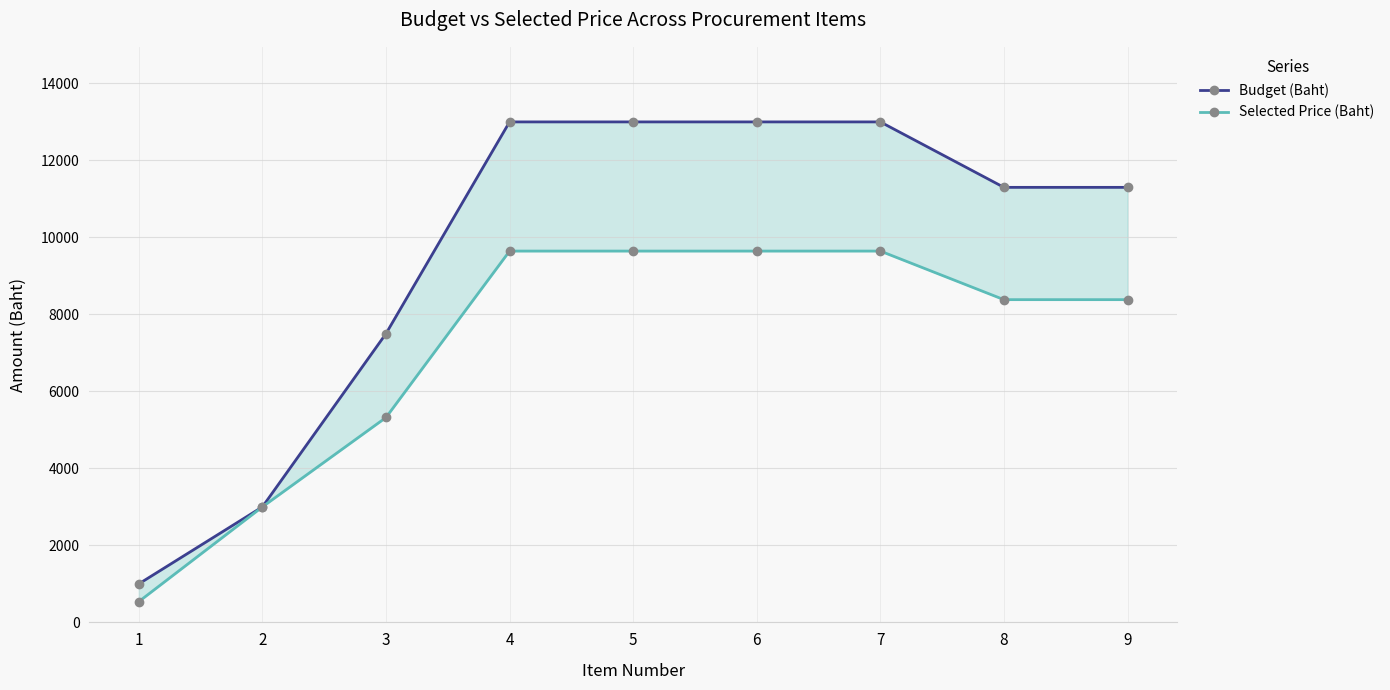

True or false: Budget (Baht) and Selected Price (Baht) intersect in this chart.

False